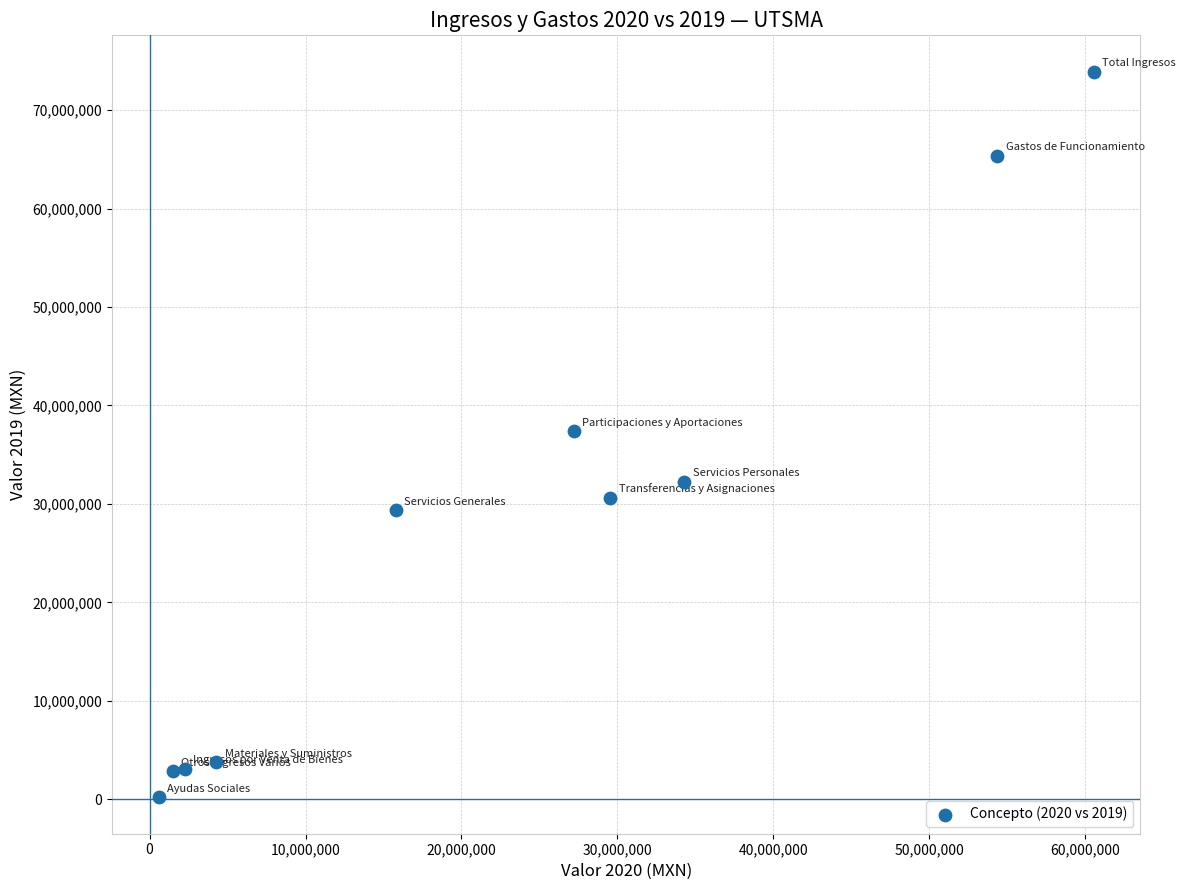

What is the range of Y values (max minus min)?

73736252.0